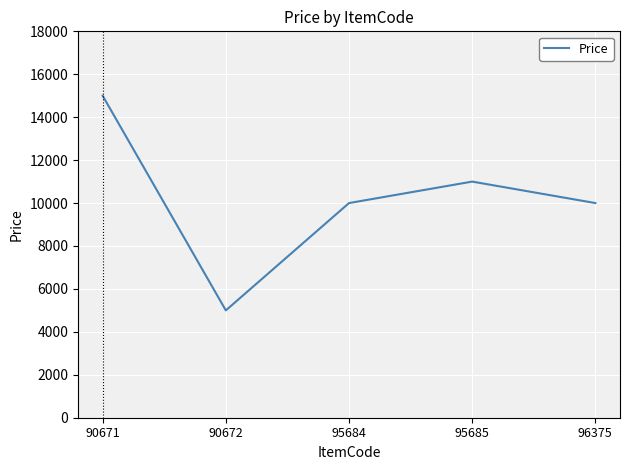

Read the value at 90671, to the nearest 50.

15000